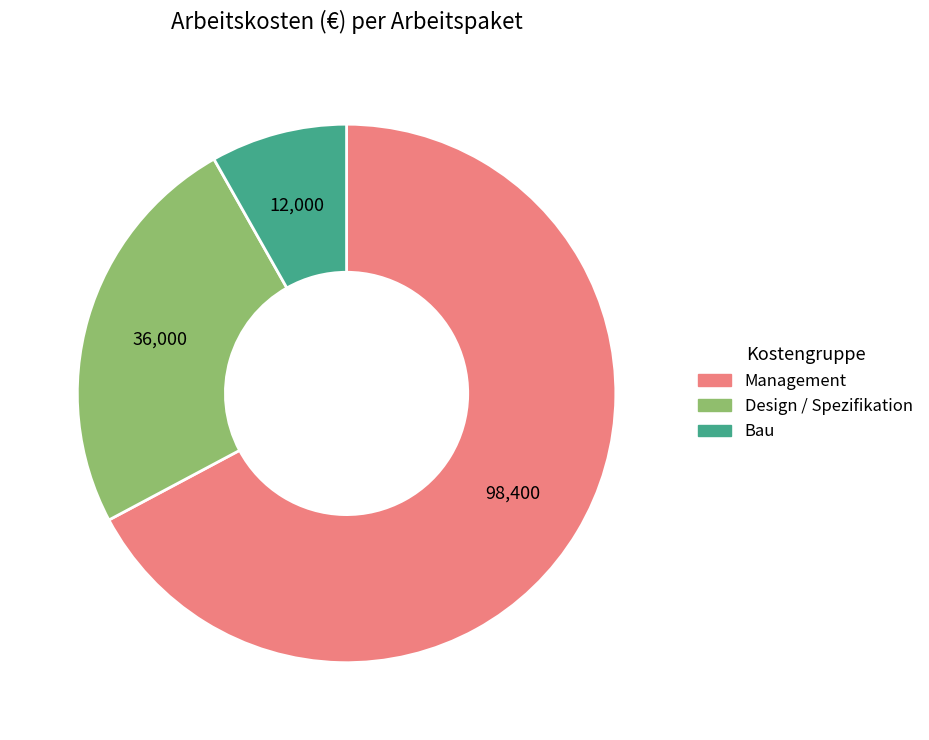

Is there a majority slice in this chart?

Yes